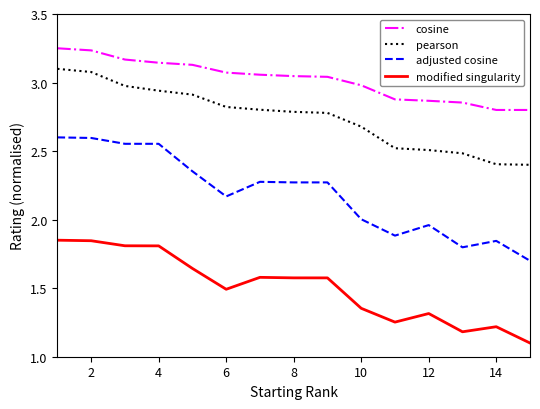

Which series has the largest total across all categories?

cosine